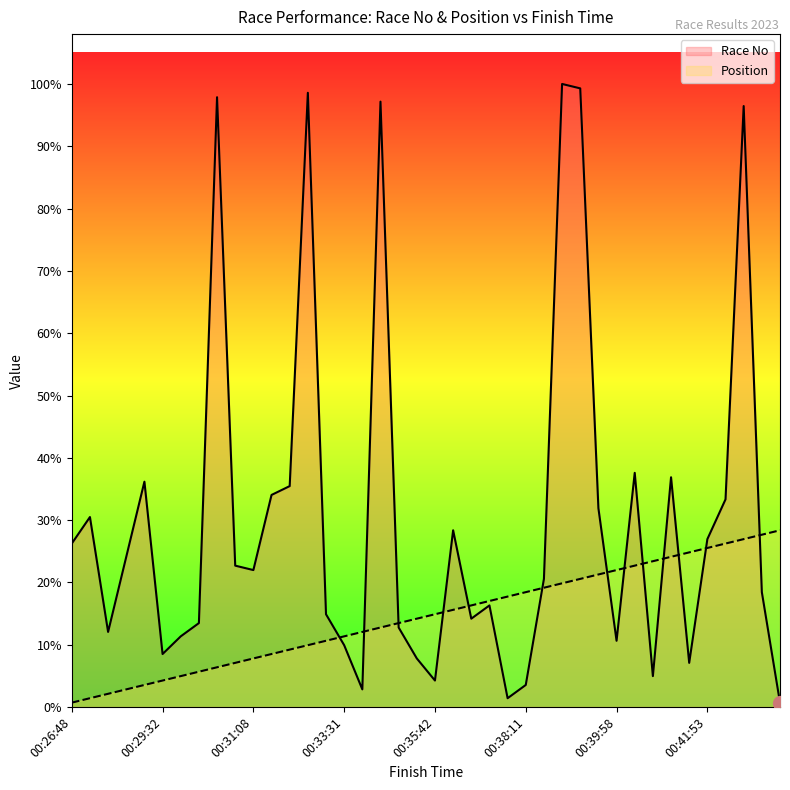

How many values in the Race No series exceed 31?

19